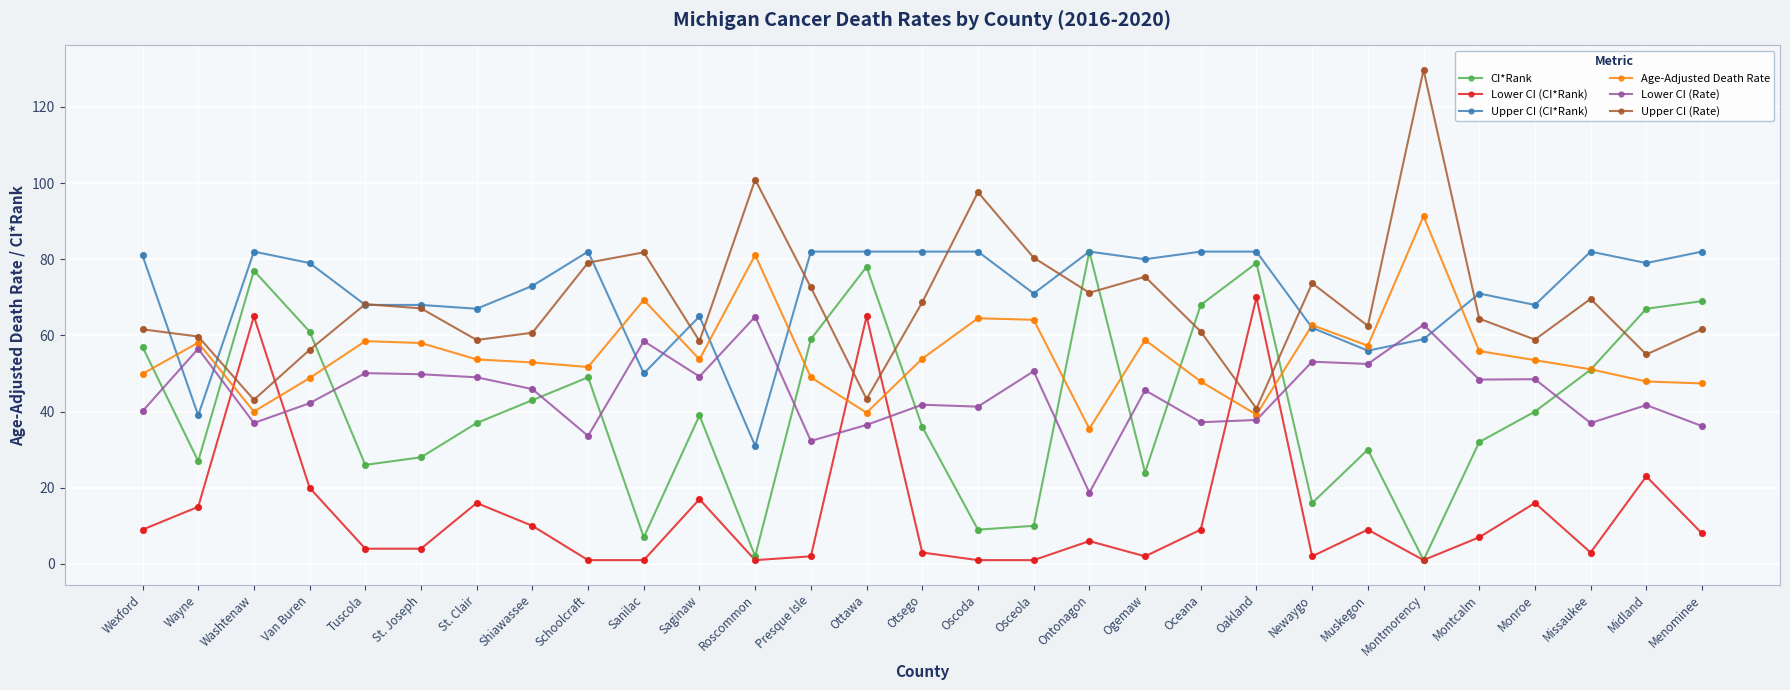

What is the total value across all series at Wexford?

298.6